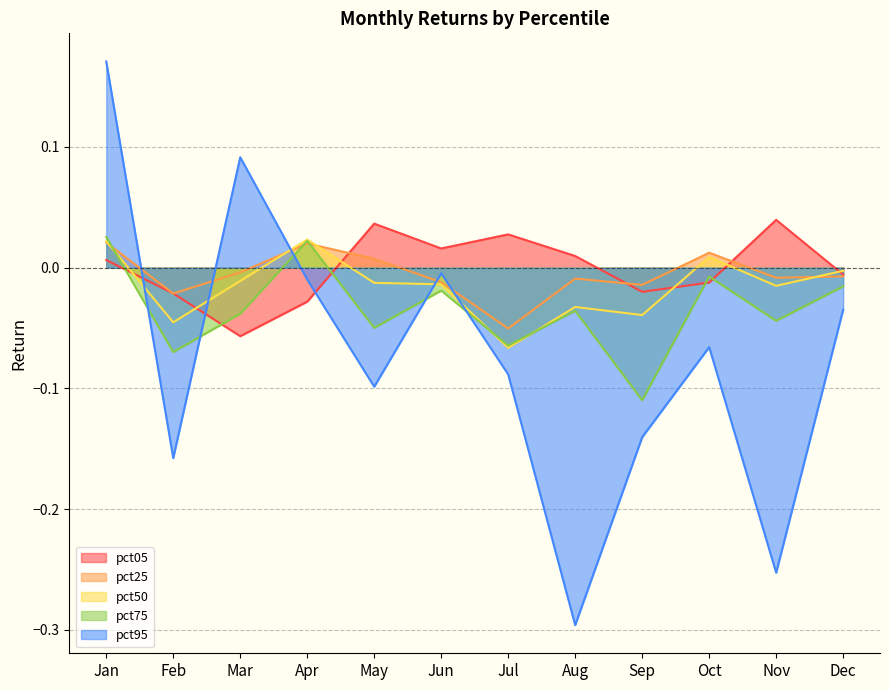

Is the value of pct75 at Jan greater than the value of pct25 at Oct?

Yes